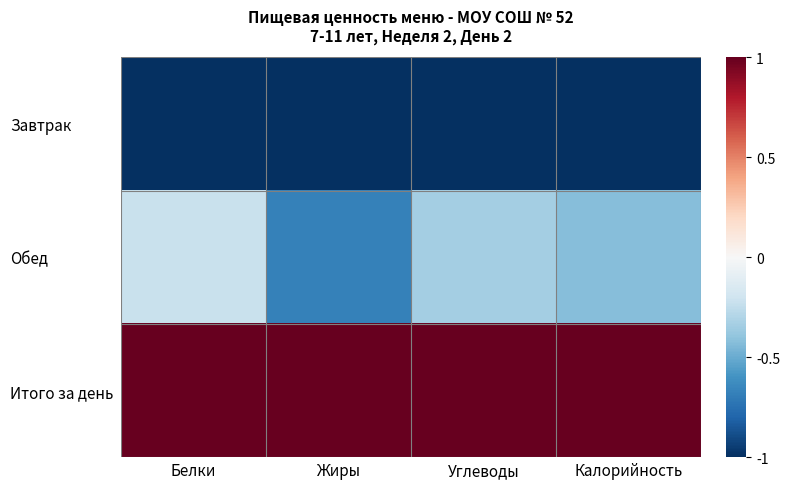

At which category is the sum across all series the highest?

Белки